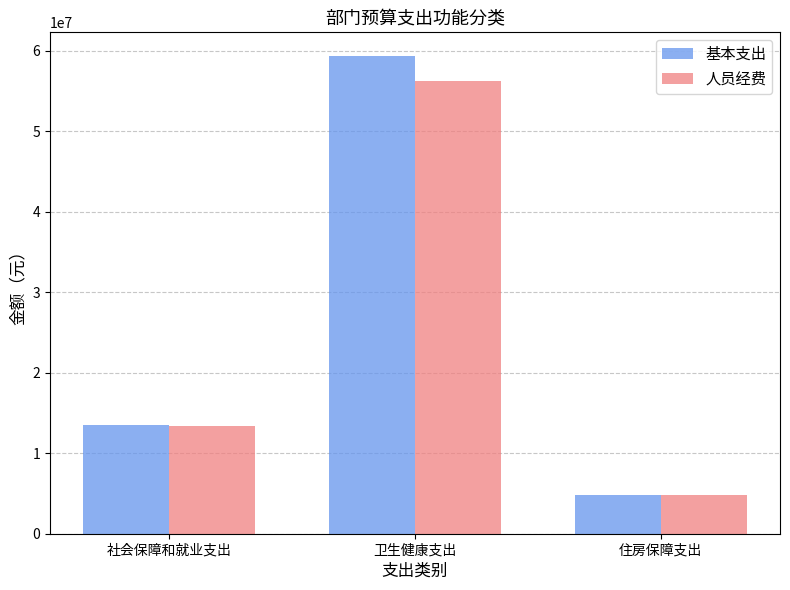

How many values in the 基本支出 series exceed 13545896?

2